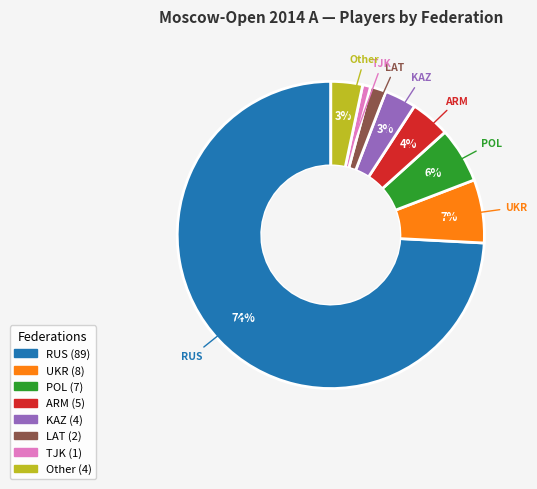

Does RUS represent more than half of the total?

Yes